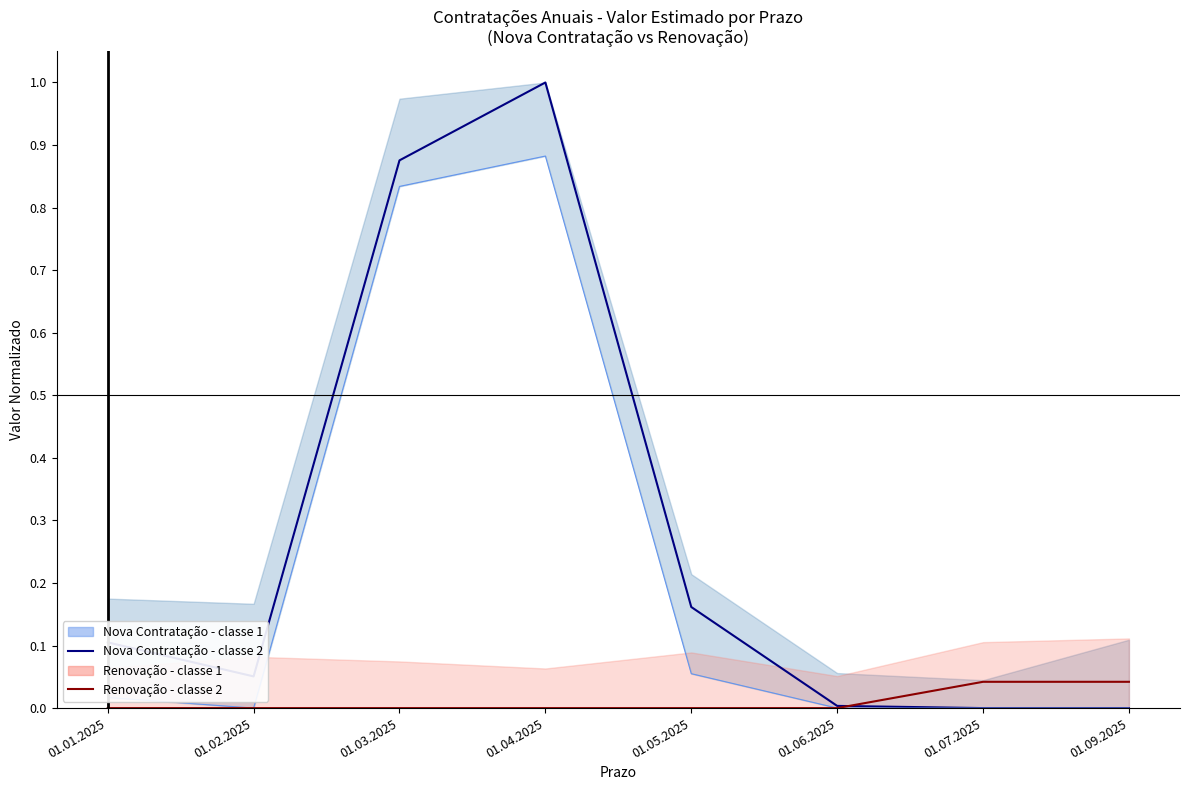

Reading left to right, extract all data points from this chart.

Nova Contratação - classe 2: 0.1	0.1	0.9	1.0	0.2	0.0	0.0	0.0
Nova Contratação - classe 1: 0.0	0.0	0.8	0.9	0.1	0.0	0.0	0.0
Renovação - classe 2: 0.0	0.0	0.0	0.0	0.0	0.0	0.0	0.0
Renovação - classe 1: 0.0	0.0	0.0	0.0	0.0	0.0	0.0	0.0